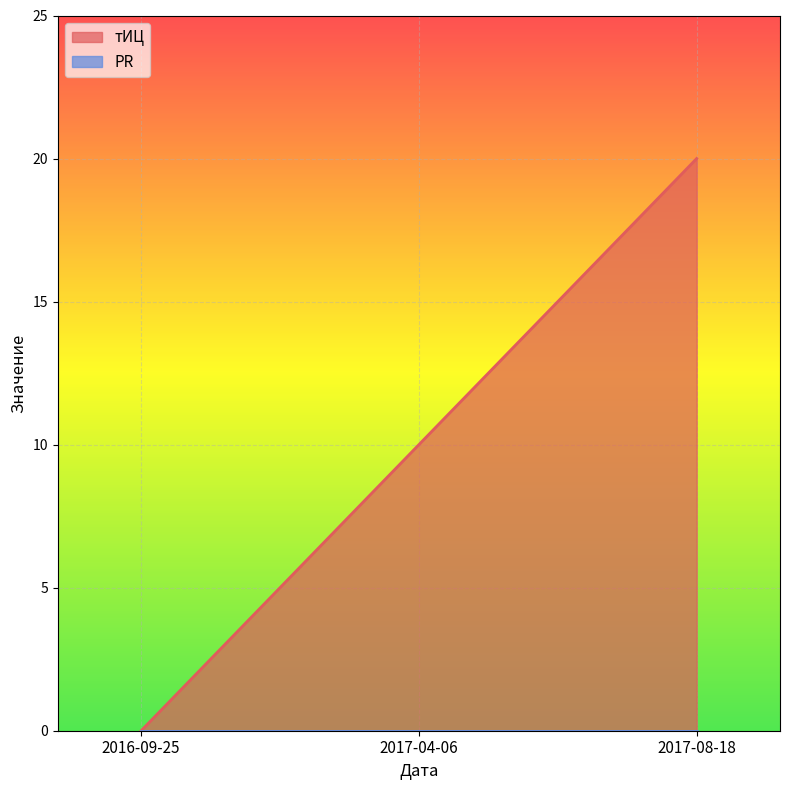

What is the value of the 2nd point from the left?

10